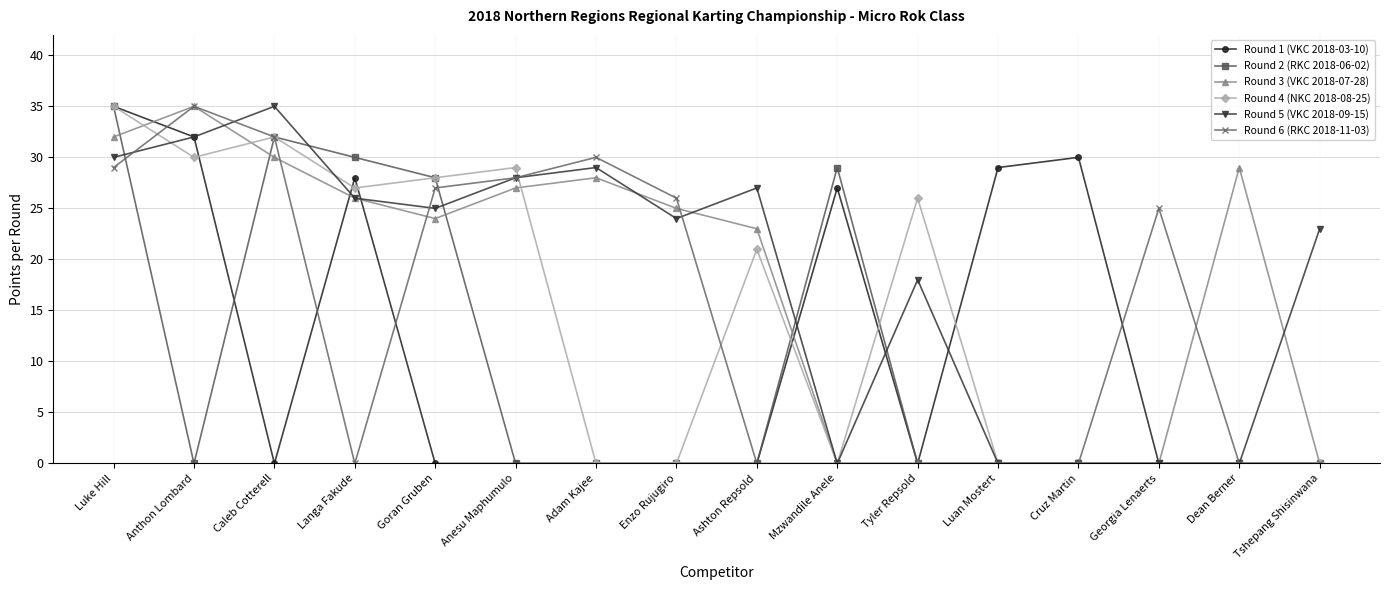

What is the sum of all Round 5 (VKC 2018-09-15) values?

297